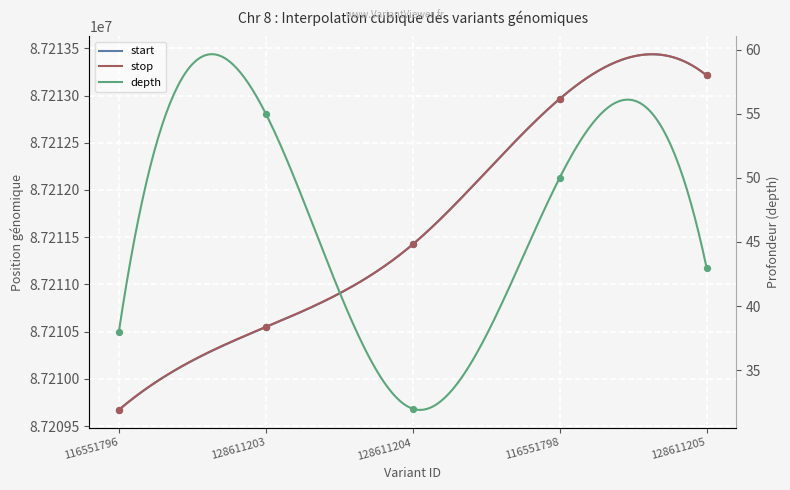

Which series reaches the maximum Y coordinate?

start